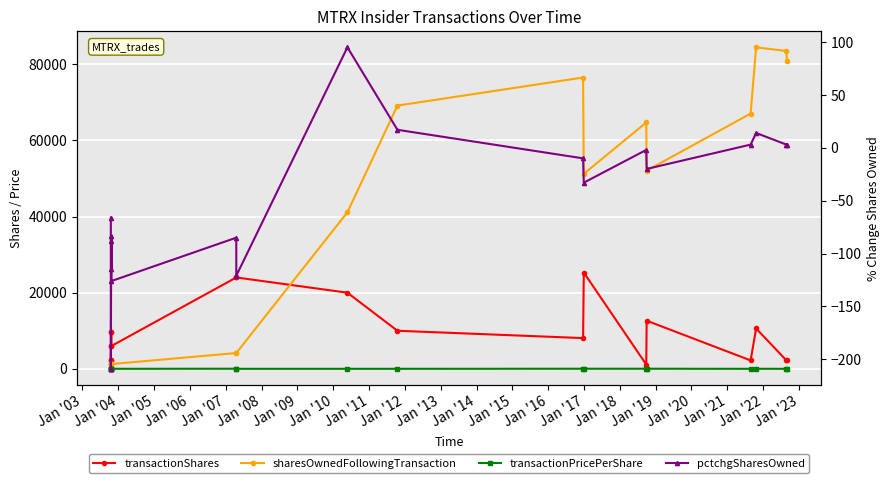

At which category does transactionPricePerShare reach its first local peak?

Jan '04